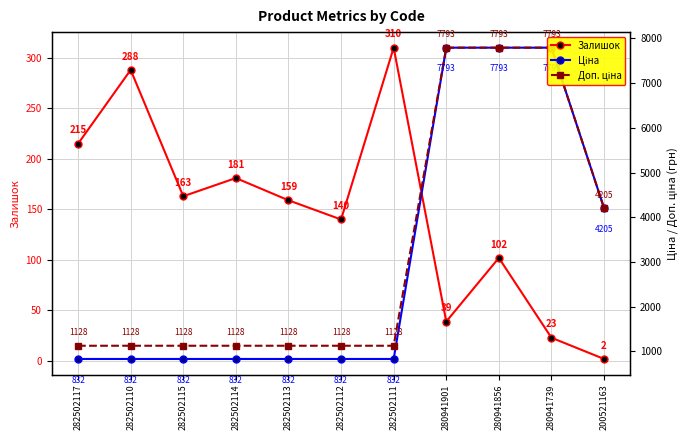

Reading left to right, extract all data points from this chart.

Залишок: 215.0	288.0	163.0	181.0	159.0	140.0	310.0	39.0	102.0	23.0	2.0
Ціна: 832.4	832.4	832.4	832.4	832.4	832.4	832.4	7792.9	7792.9	7792.9	4204.8
Доп. ціна: 1128.0	1128.0	1128.0	1128.0	1128.0	1128.0	1128.0	7792.9	7792.9	7792.9	4205.0